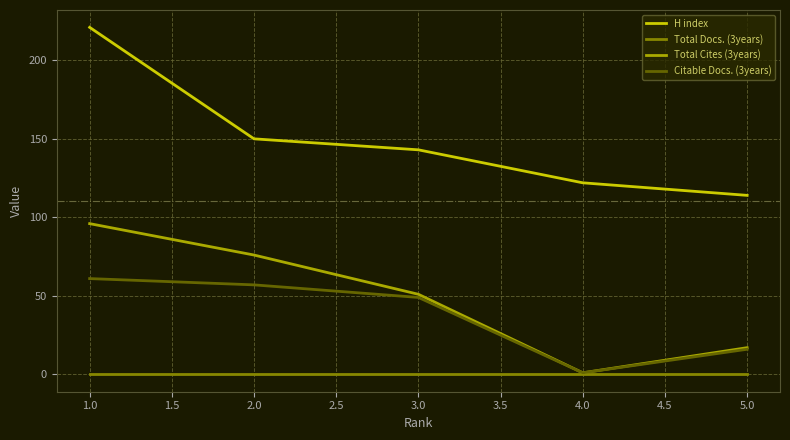

Rank the series by their maximum value, from lowest to highest.

Total Docs. (3years), Citable Docs. (3years), Total Cites (3years), H index